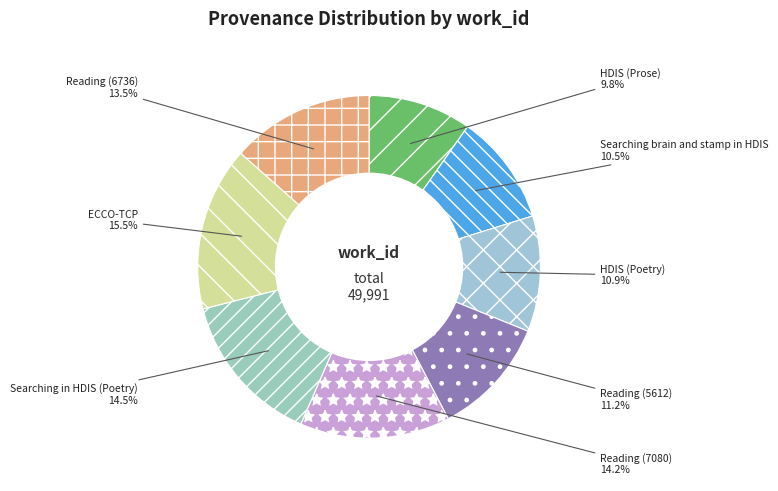

Is there any slice that represents more than half of the pie?

No